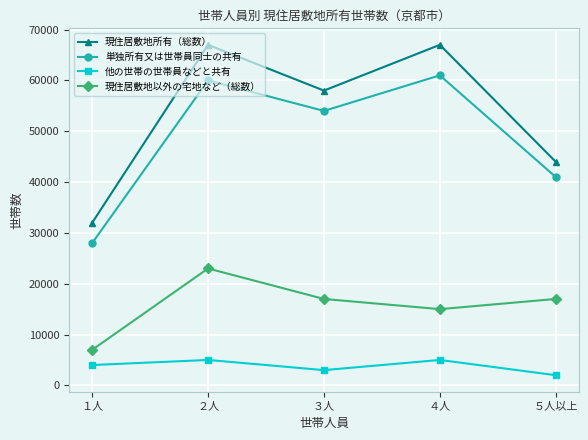

What is the label of the 3rd point from the left?

３人